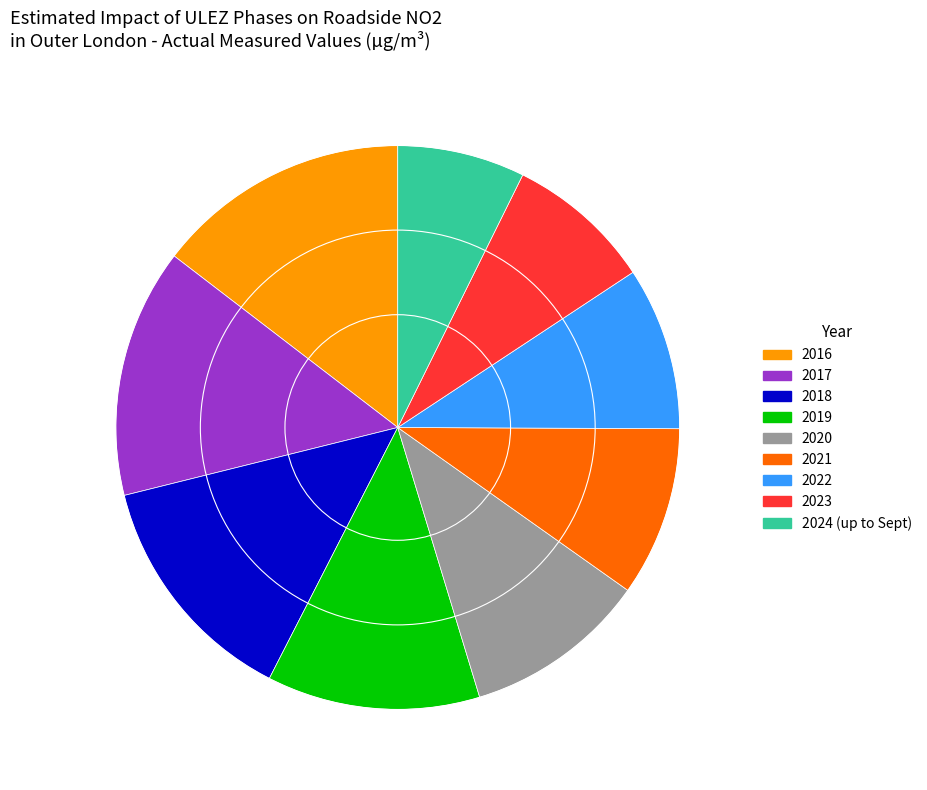

Does 2021 represent more than half of the total?

No